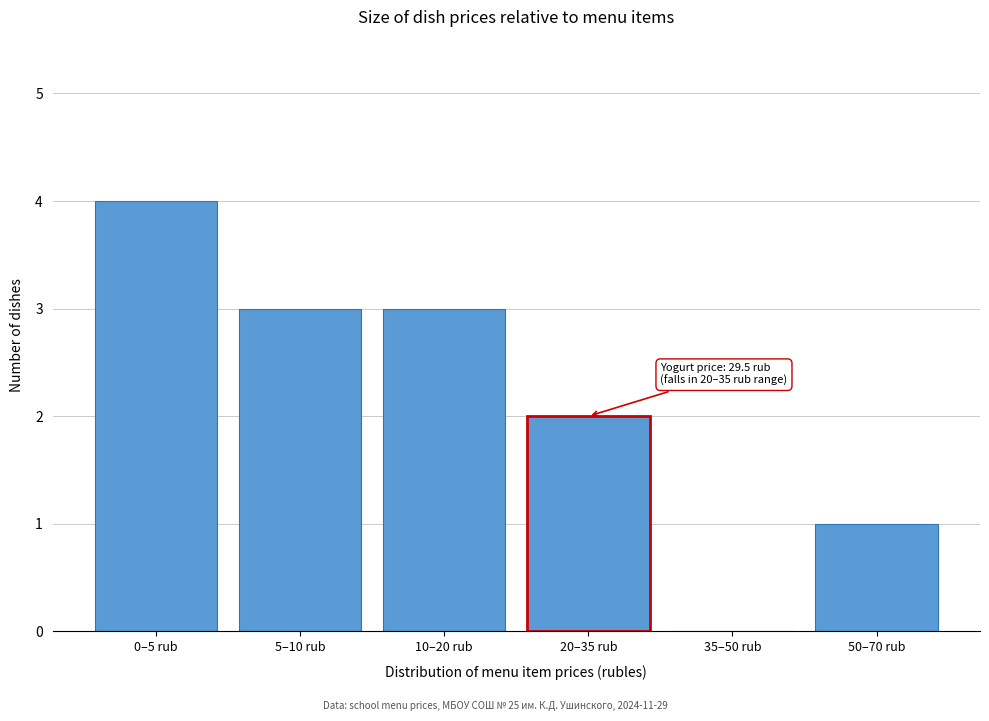

Reading left to right, what are all the values shown in this chart?

0–5 rub=4	5–10 rub=3	10–20 rub=3	20–35 rub=2	35–50 rub=0	50–70 rub=1